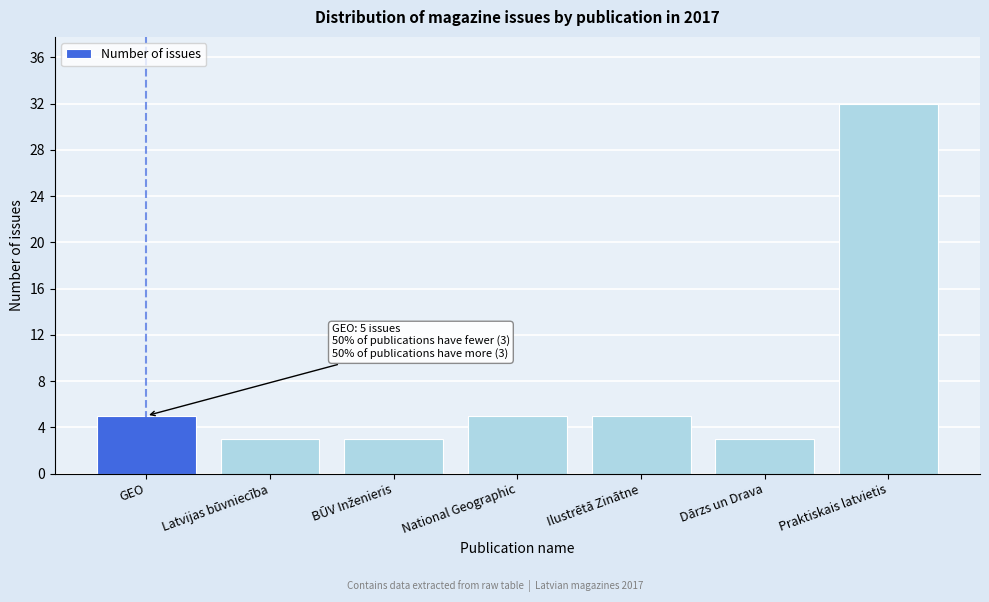

Reading right to left, transcribe all the data shown in this chart.

32	3	5	5	3	3	5